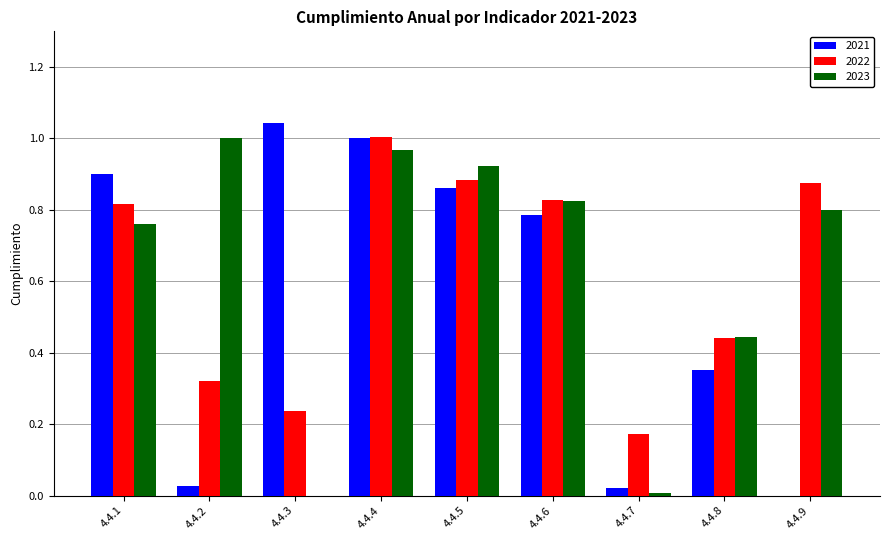

Which category has the highest value across all series?

4.4.3